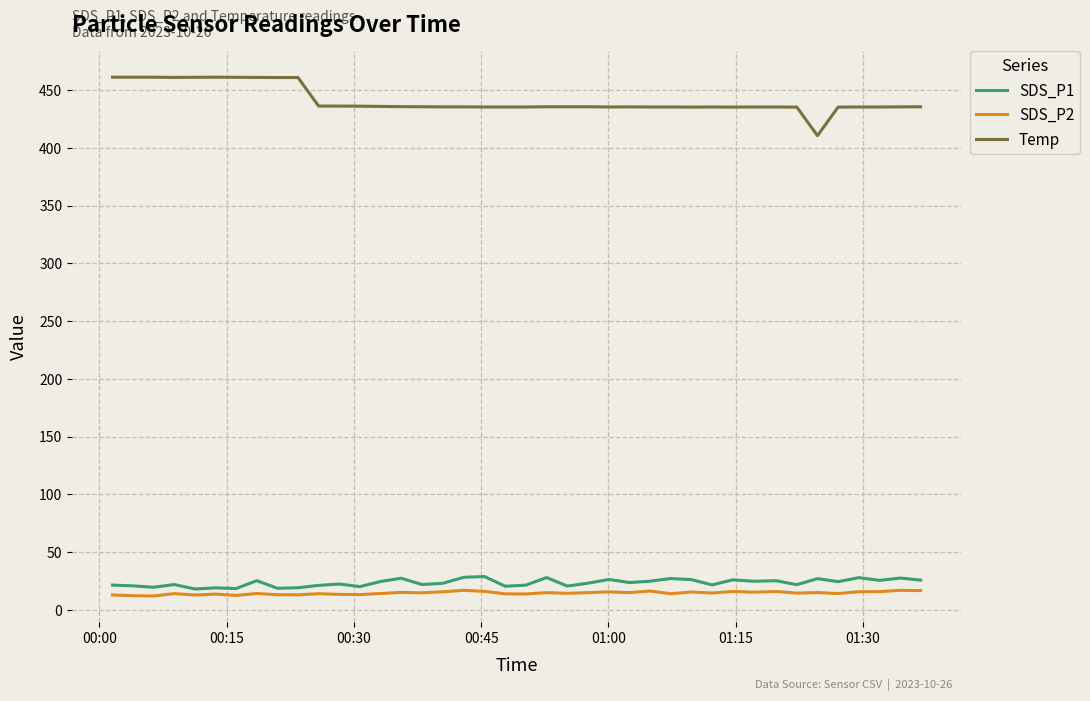

Which series has the widest spread of values?

Temp